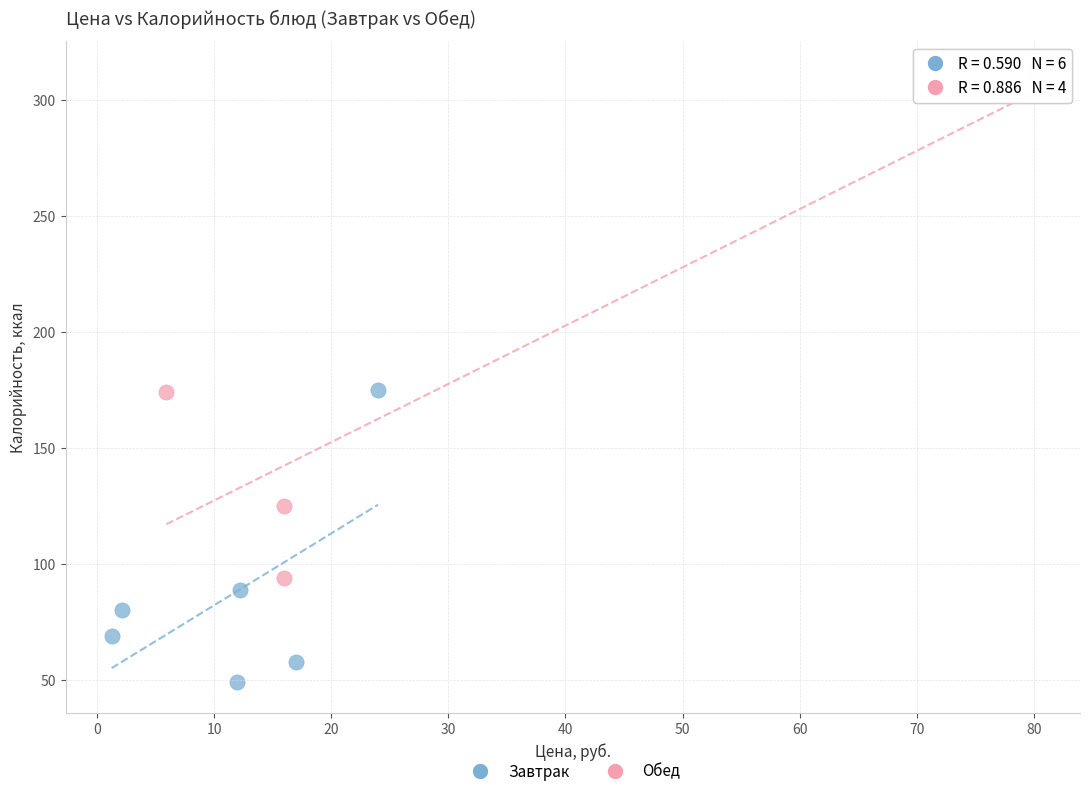

Which series has the largest Y range (max minus min)?

Обед